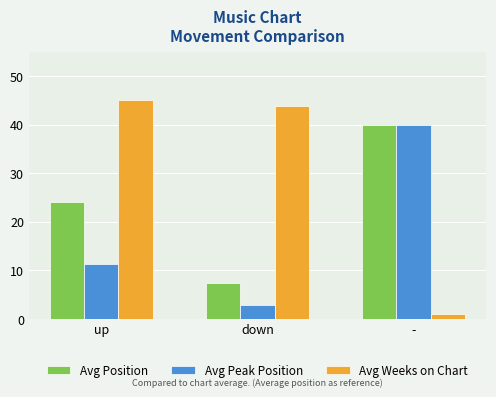

At how many categories does at least one series exceed 22?

3